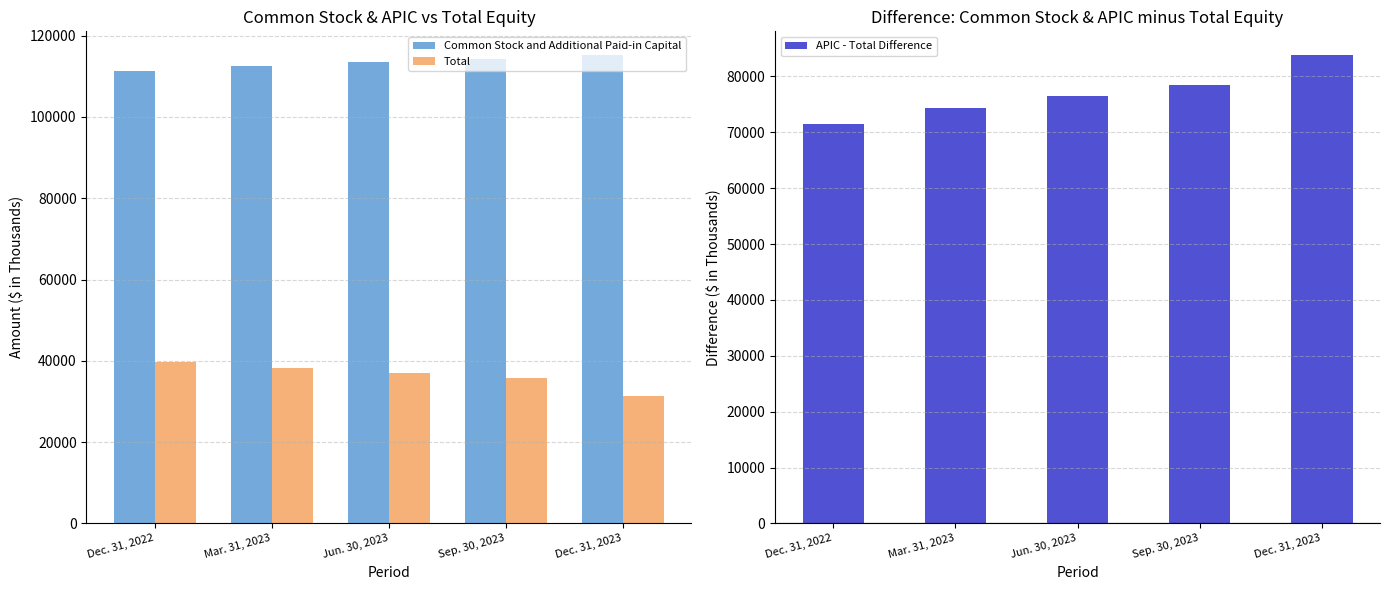

At how many categories does at least one series exceed 37485?

5